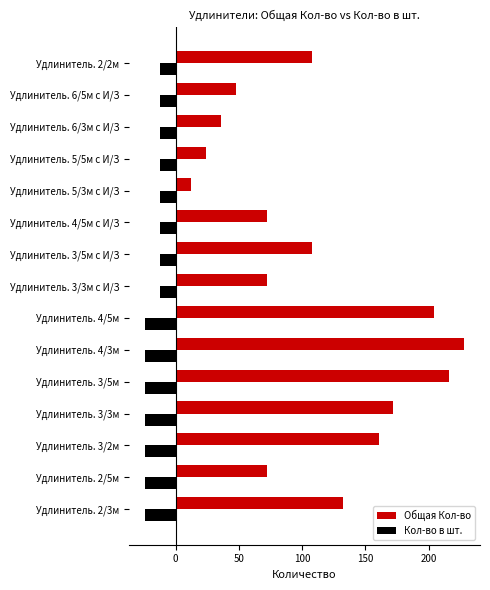

List the series in order of their peak value, lowest first.

Кол-во в шт., Общая Кол-во